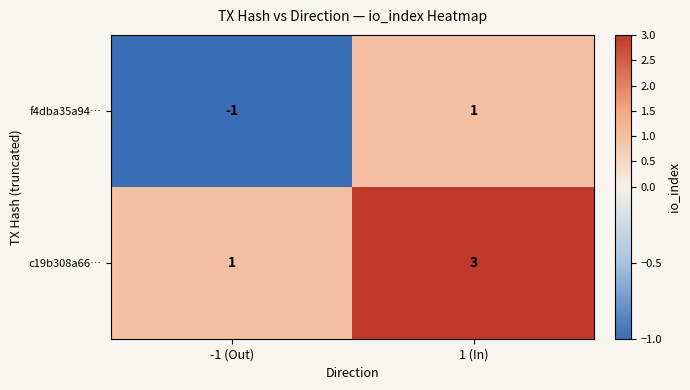

Reading left to right, transcribe all the data shown in this chart.

f4dba35a94…: -1	1
c19b308a66…: 1	3